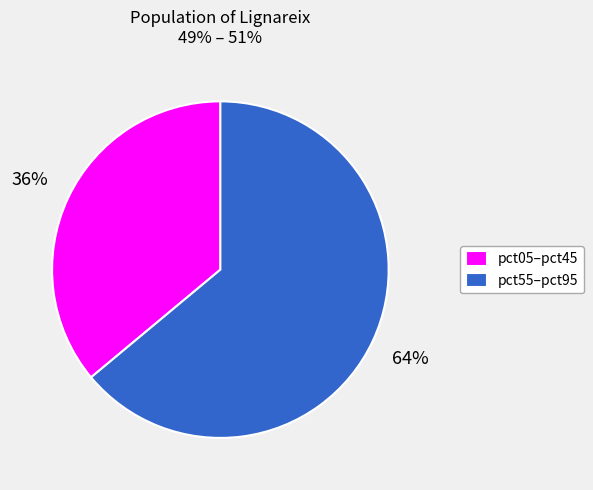

Does any single category account for the majority?

Yes